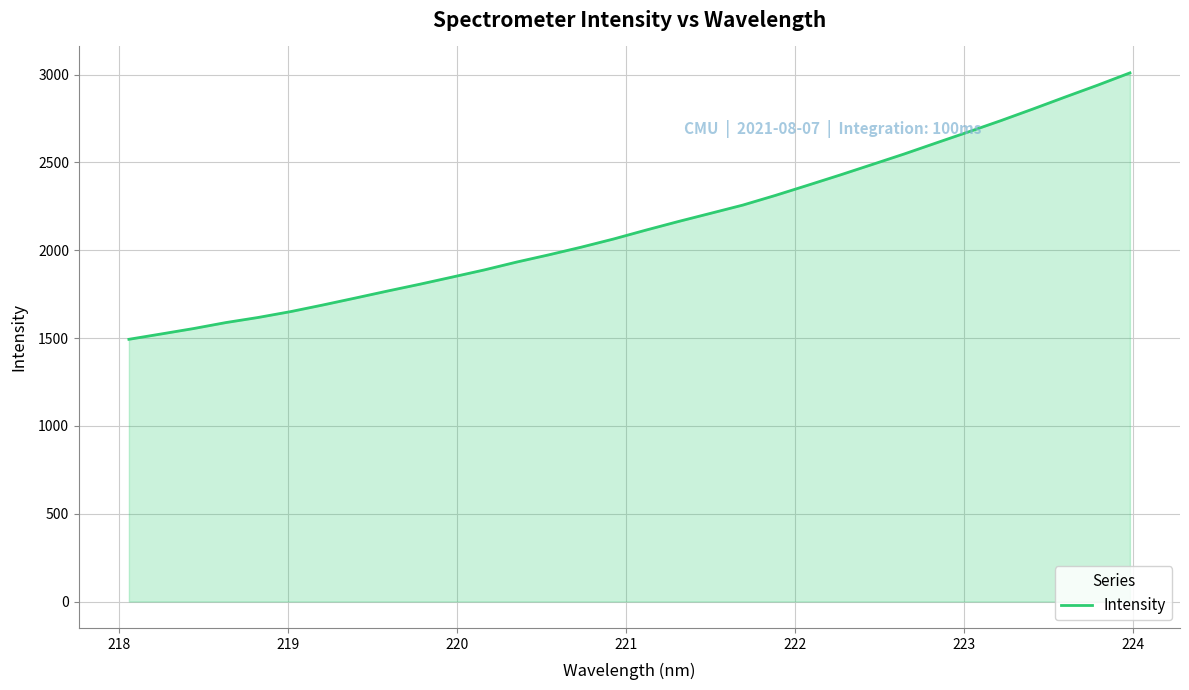

How many lines are shown in the chart?

1